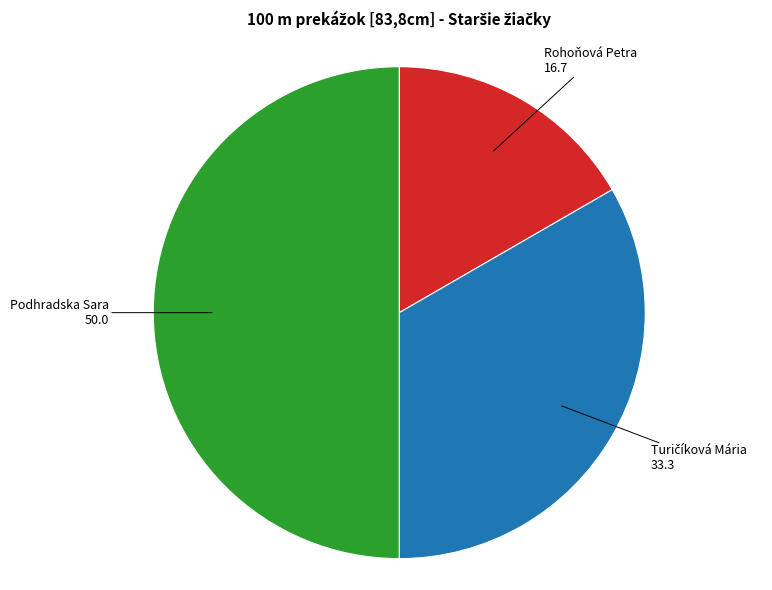

How many slices are in this pie chart?

3